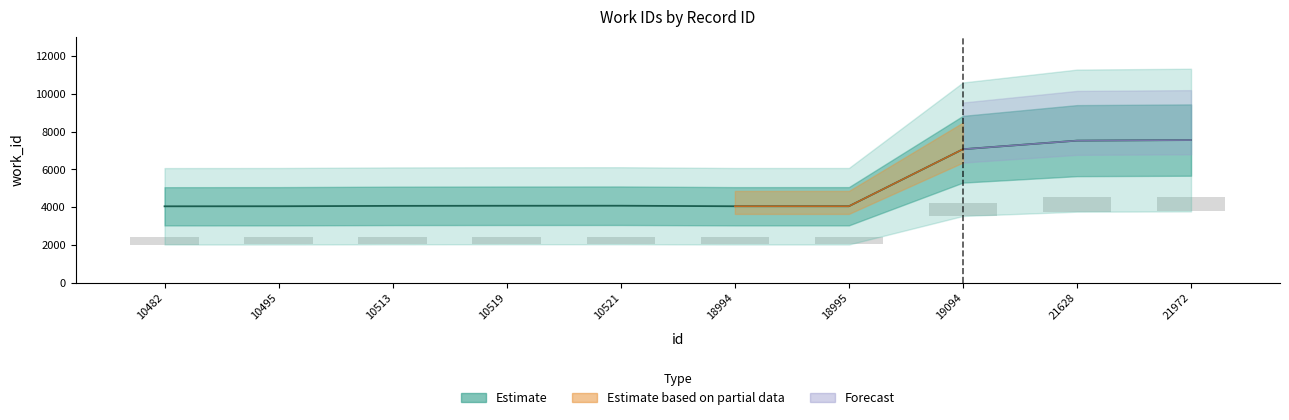

Reading left to right, list all the values displayed in this chart.

4047	4050	4070	4076	4078	4050	4050	7069	7524	7554